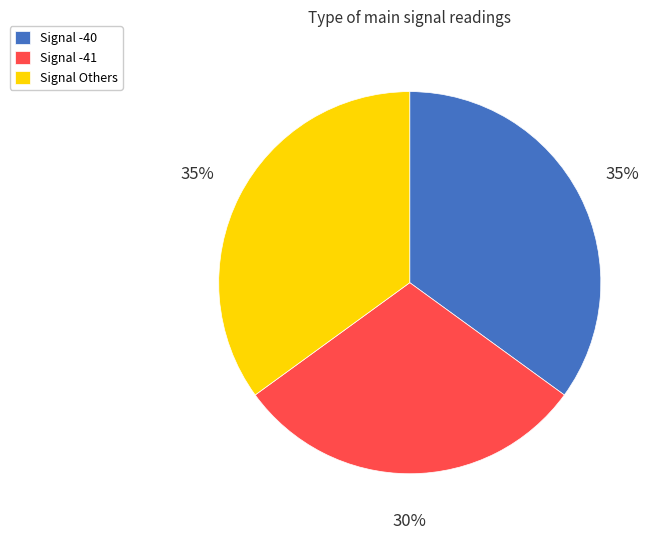

Is there a majority slice in this chart?

No